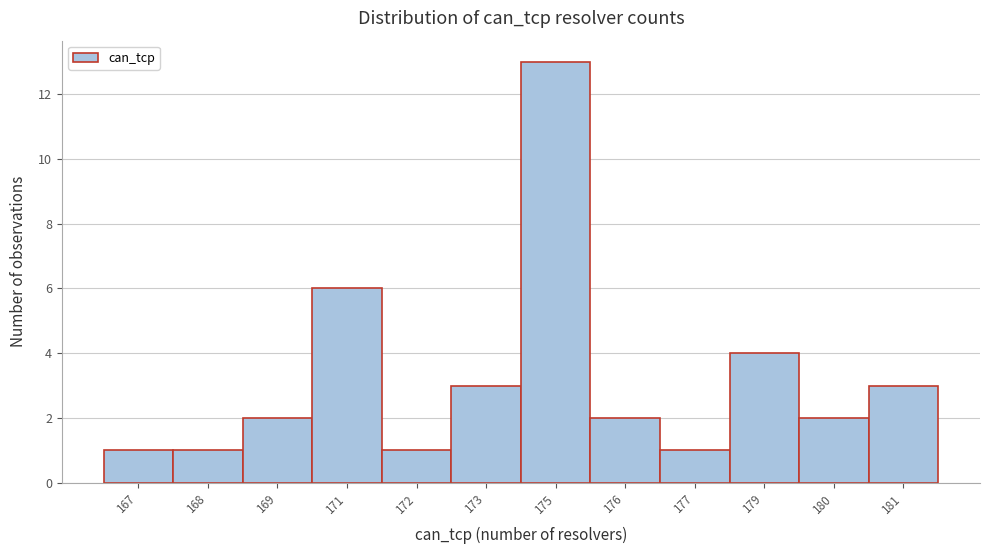

Reading left to right, list all the values displayed in this chart.

167=1	168=1	169=2	171=6	172=1	173=3	175=13	176=2	177=1	179=4	180=2	181=3